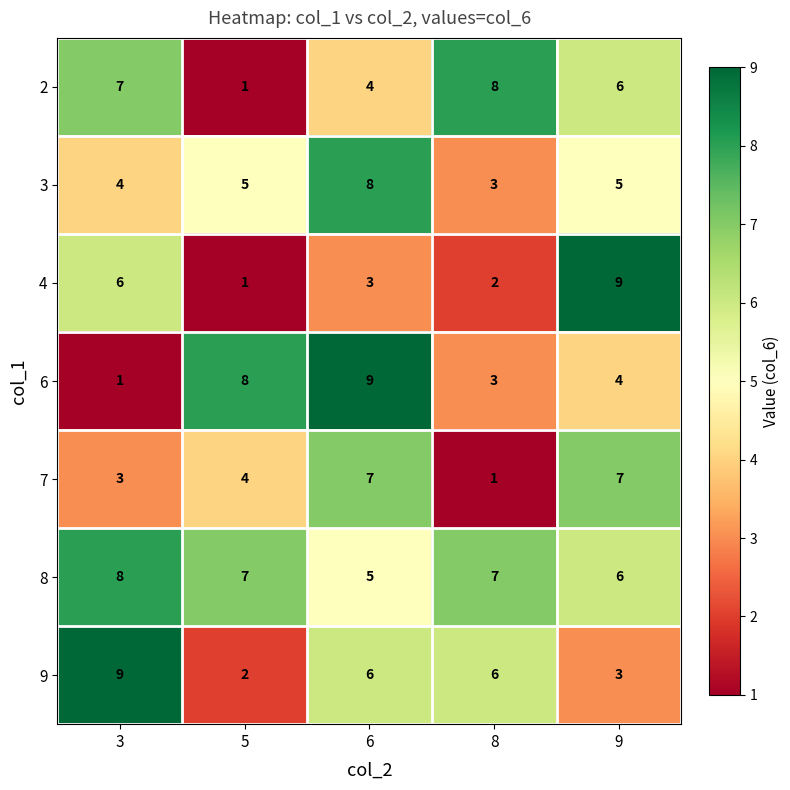

Which category has the highest value in the 2 series?

8